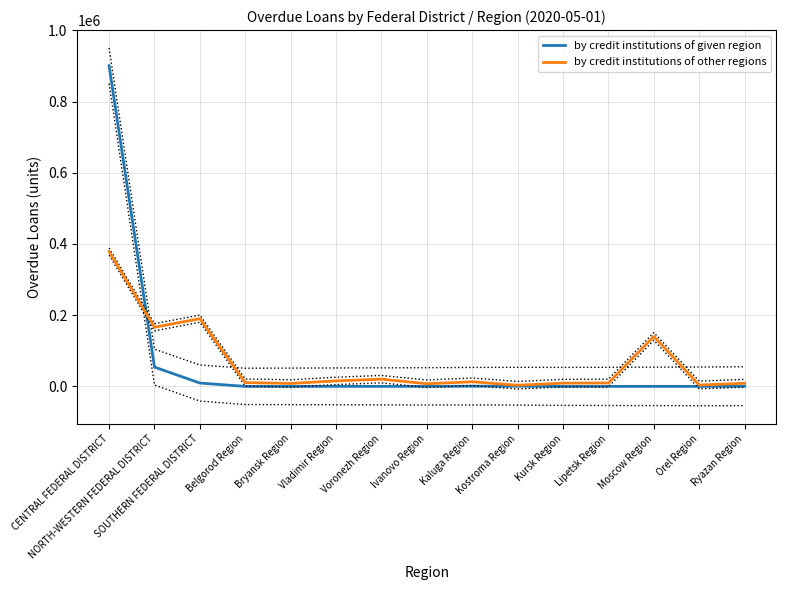

What is the sum of the by credit institutions of other regions values at Ivanovo Region and NORTH-WESTERN FEDERAL DISTRICT?

173480